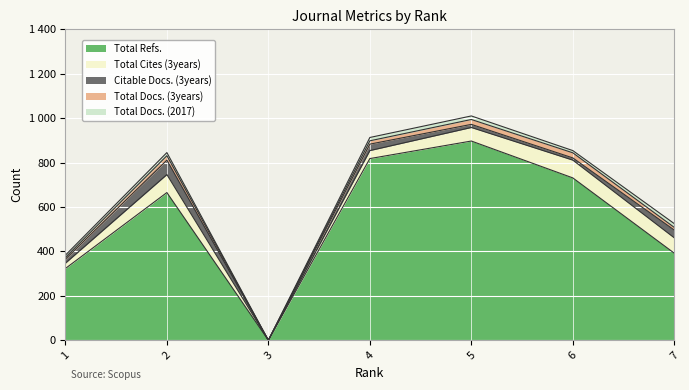

What is the maximum value shown in the chart?

897